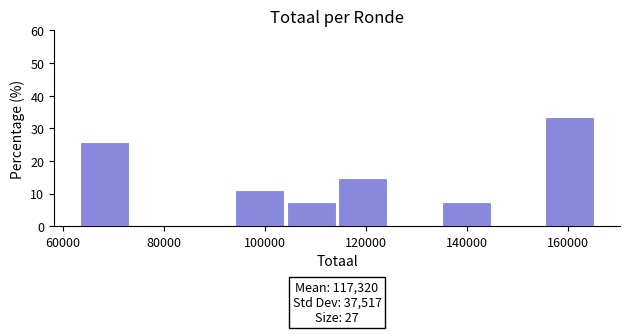

Over which range of the x-axis is the bar tallest?

156000 to 166000